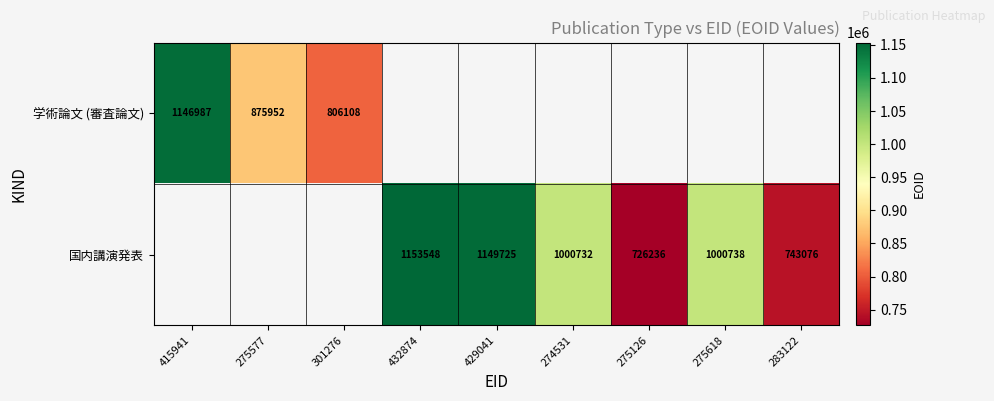

What is the difference between the 国内講演発表 values at 283122 and 429041?

406649